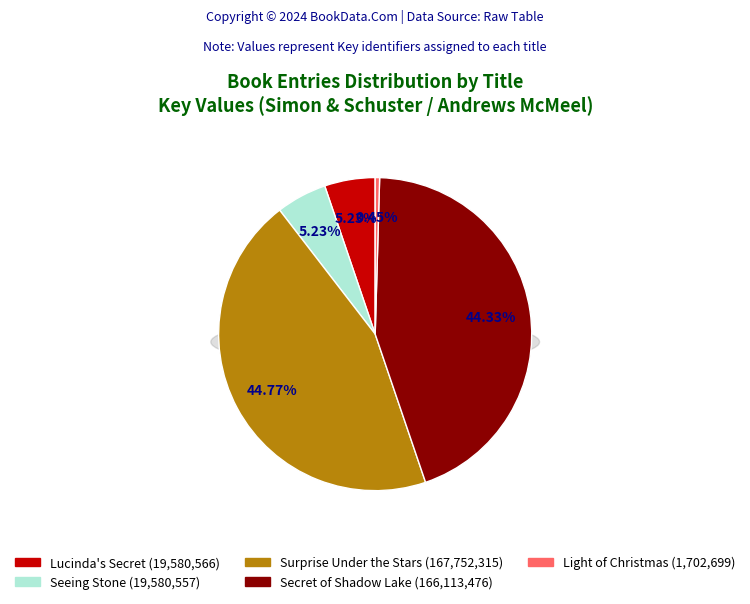

To the nearest percent, what is the difference between the Secret of Shadow Lake and Seeing Stone slice percentages?

39%